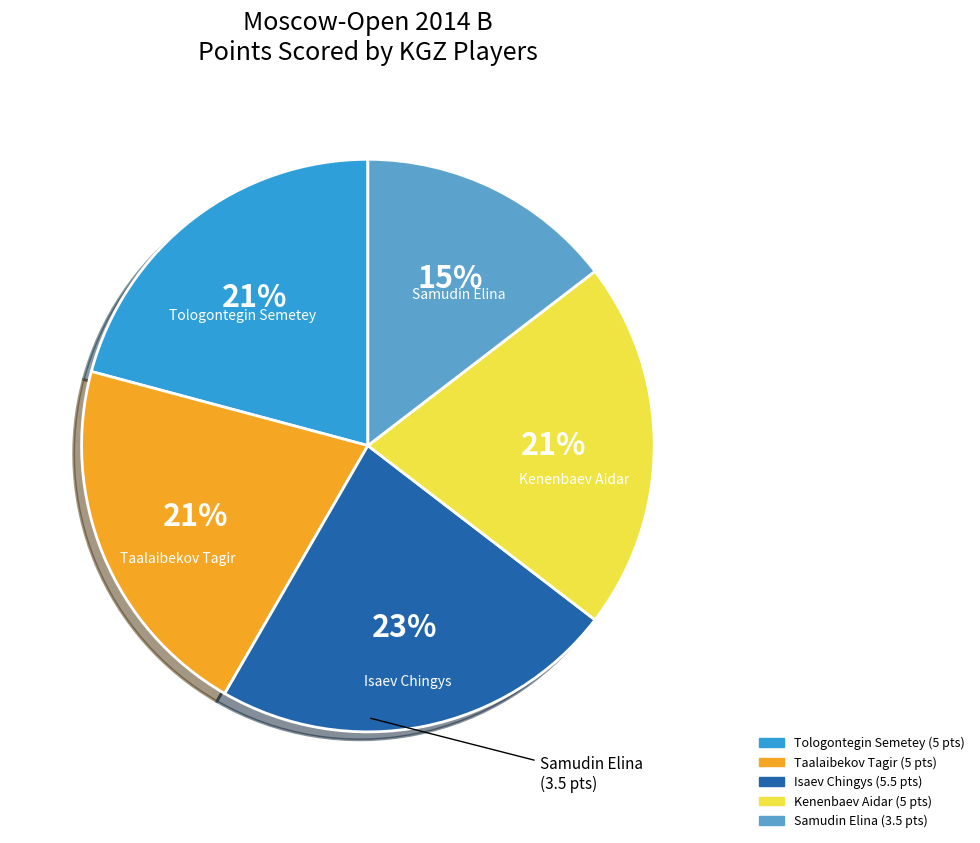

How many slices are in this pie chart?

5